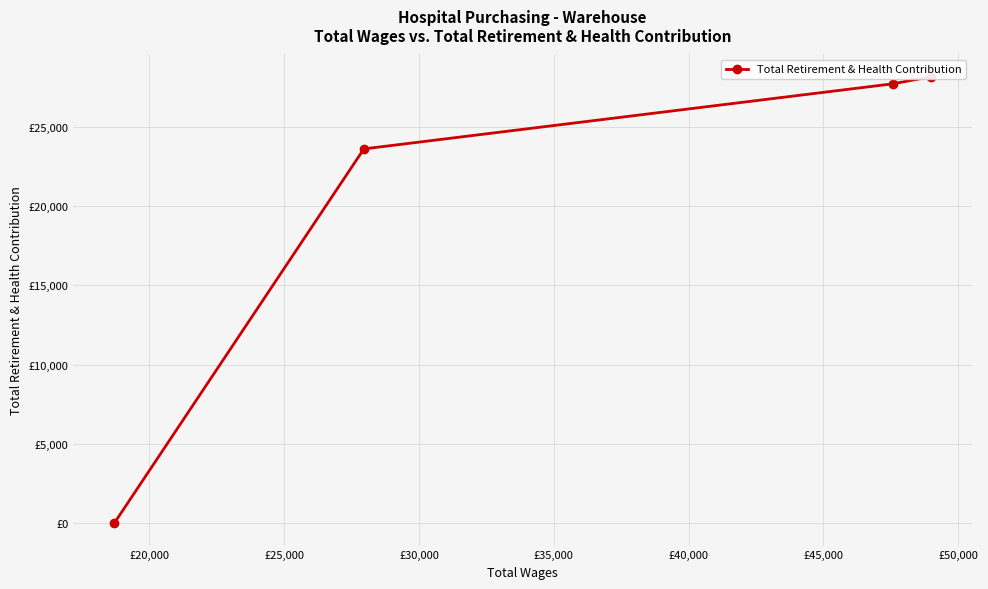

How many values are below 27690?

2